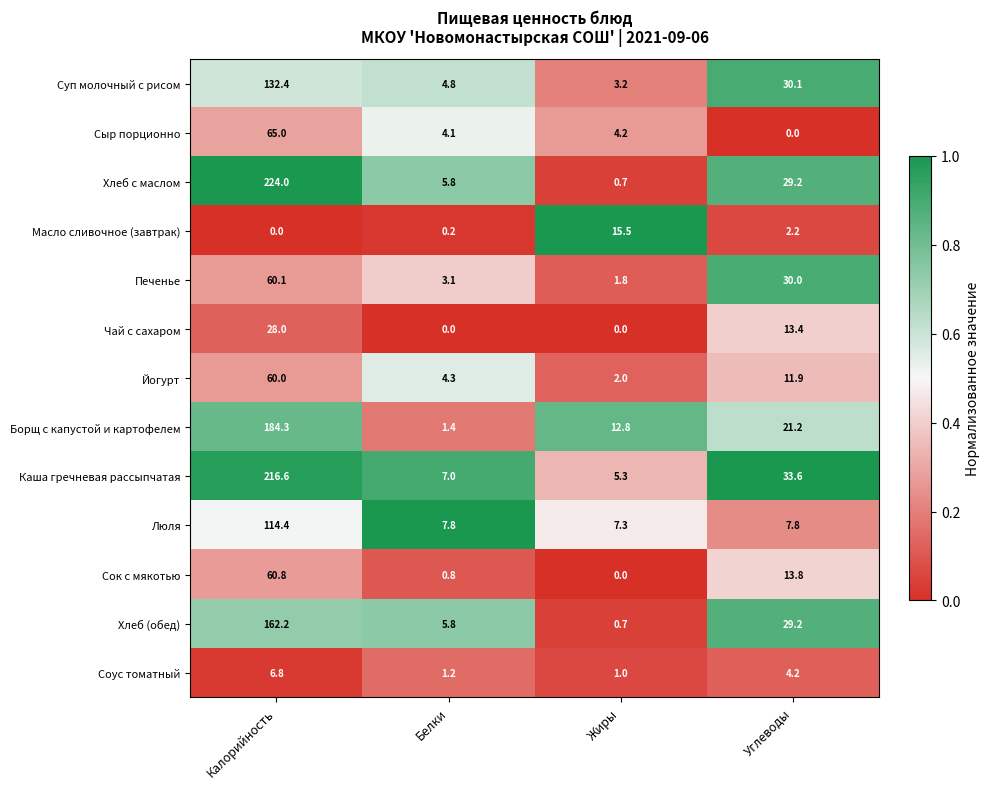

Which series has the largest total across all categories?

Каша гречневая рассыпчатая